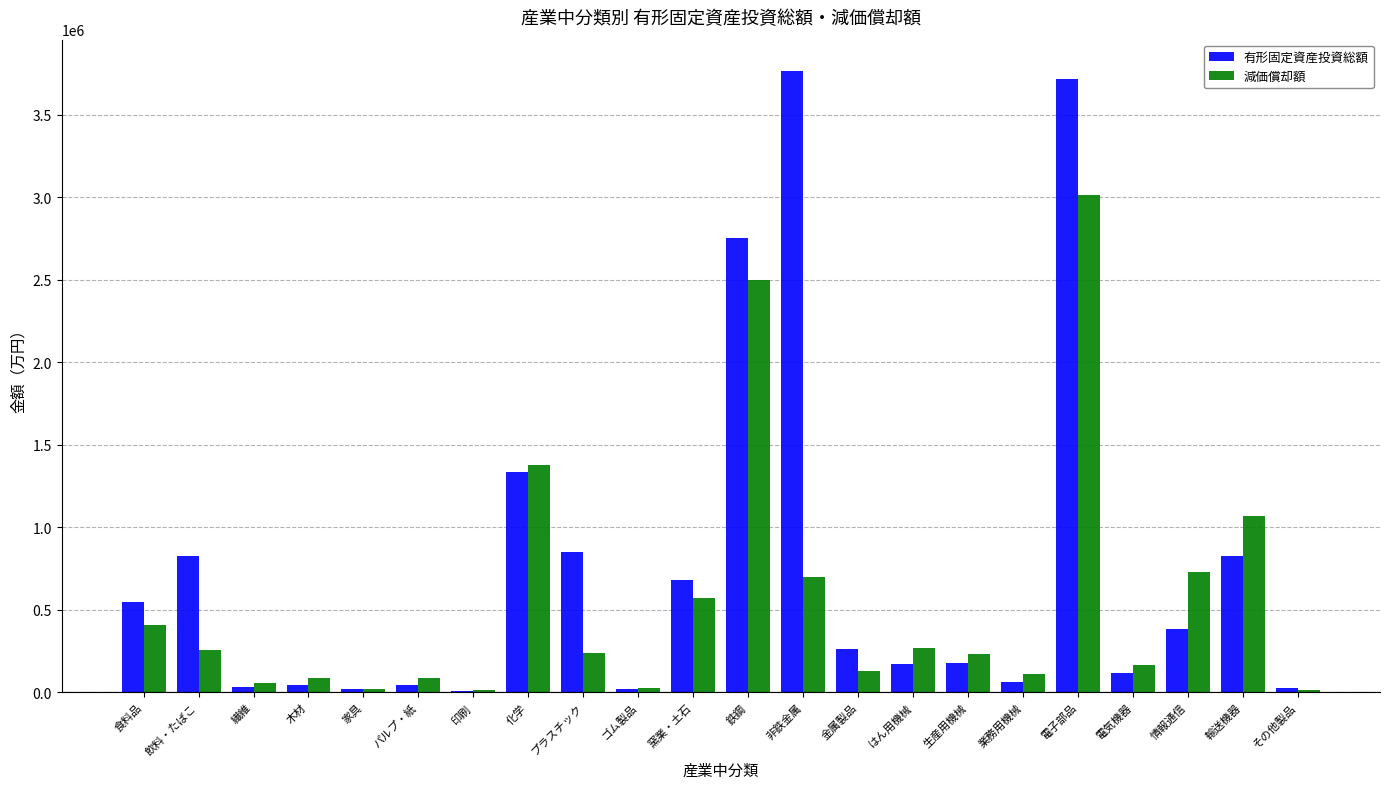

Between ゴム製品 and 非鉄金属, which series saw the biggest shift?

有形固定資産投資総額